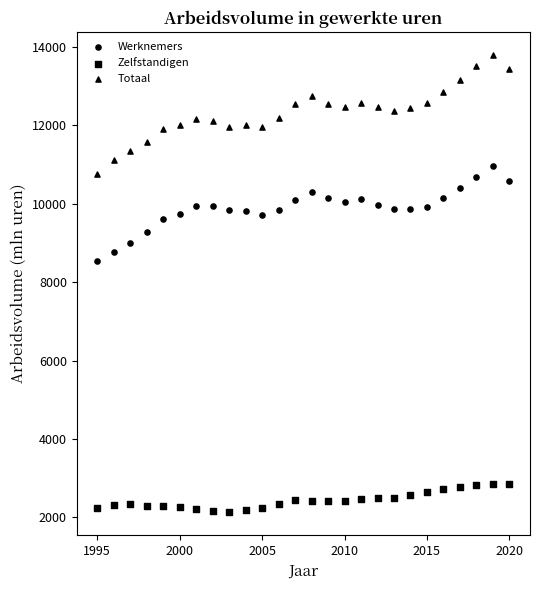

How many points are shown in the scatter plot?

78